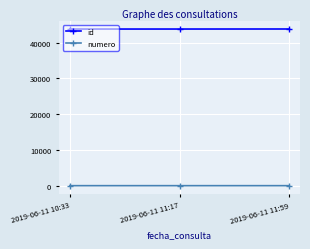

What is the difference between the id values at 2019-06-11 11:59 and 2019-06-11 10:33?

14